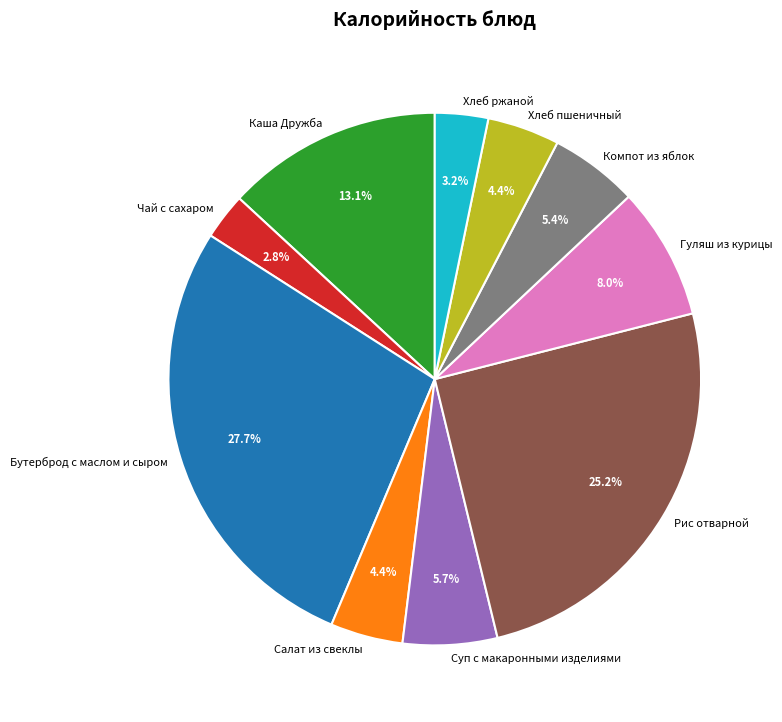

Does any single category account for the majority?

No